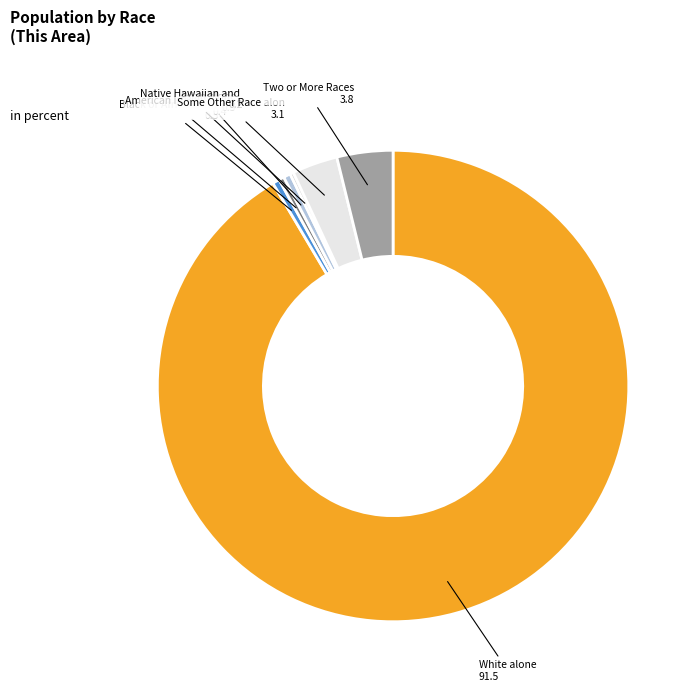

Which slice is the smallest?

Native Hawaiian and Other Pacific